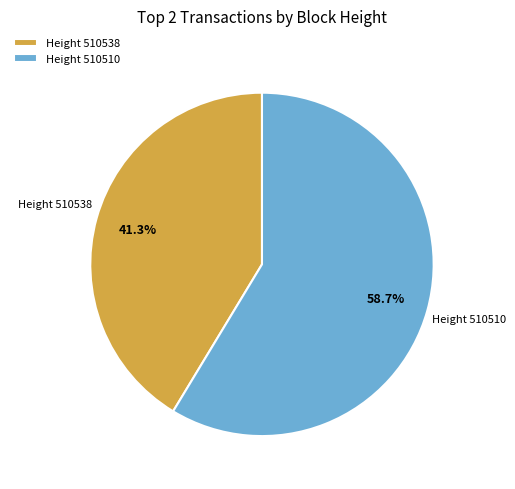

Which has a higher value, Height 510538 or Height 510510?

Height 510510